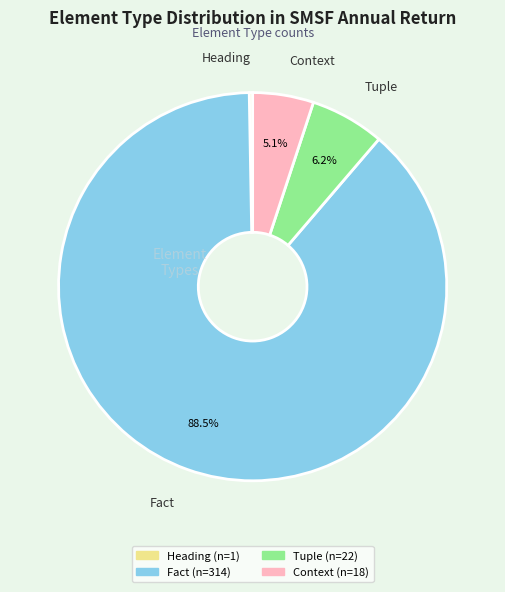

Does any single category account for the majority?

Yes